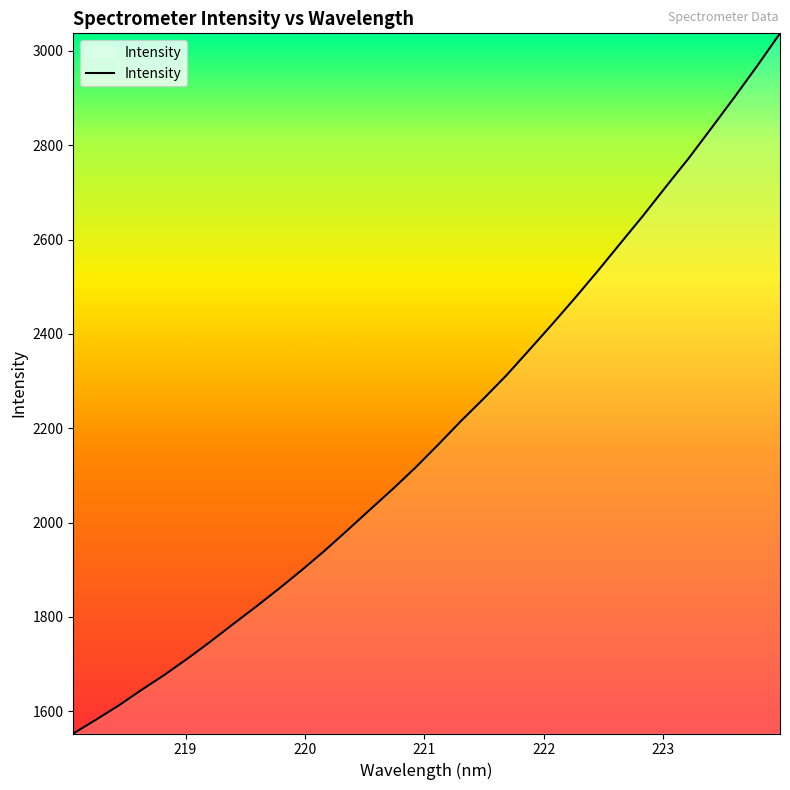

What is the maximum value shown in the chart?

3037.1